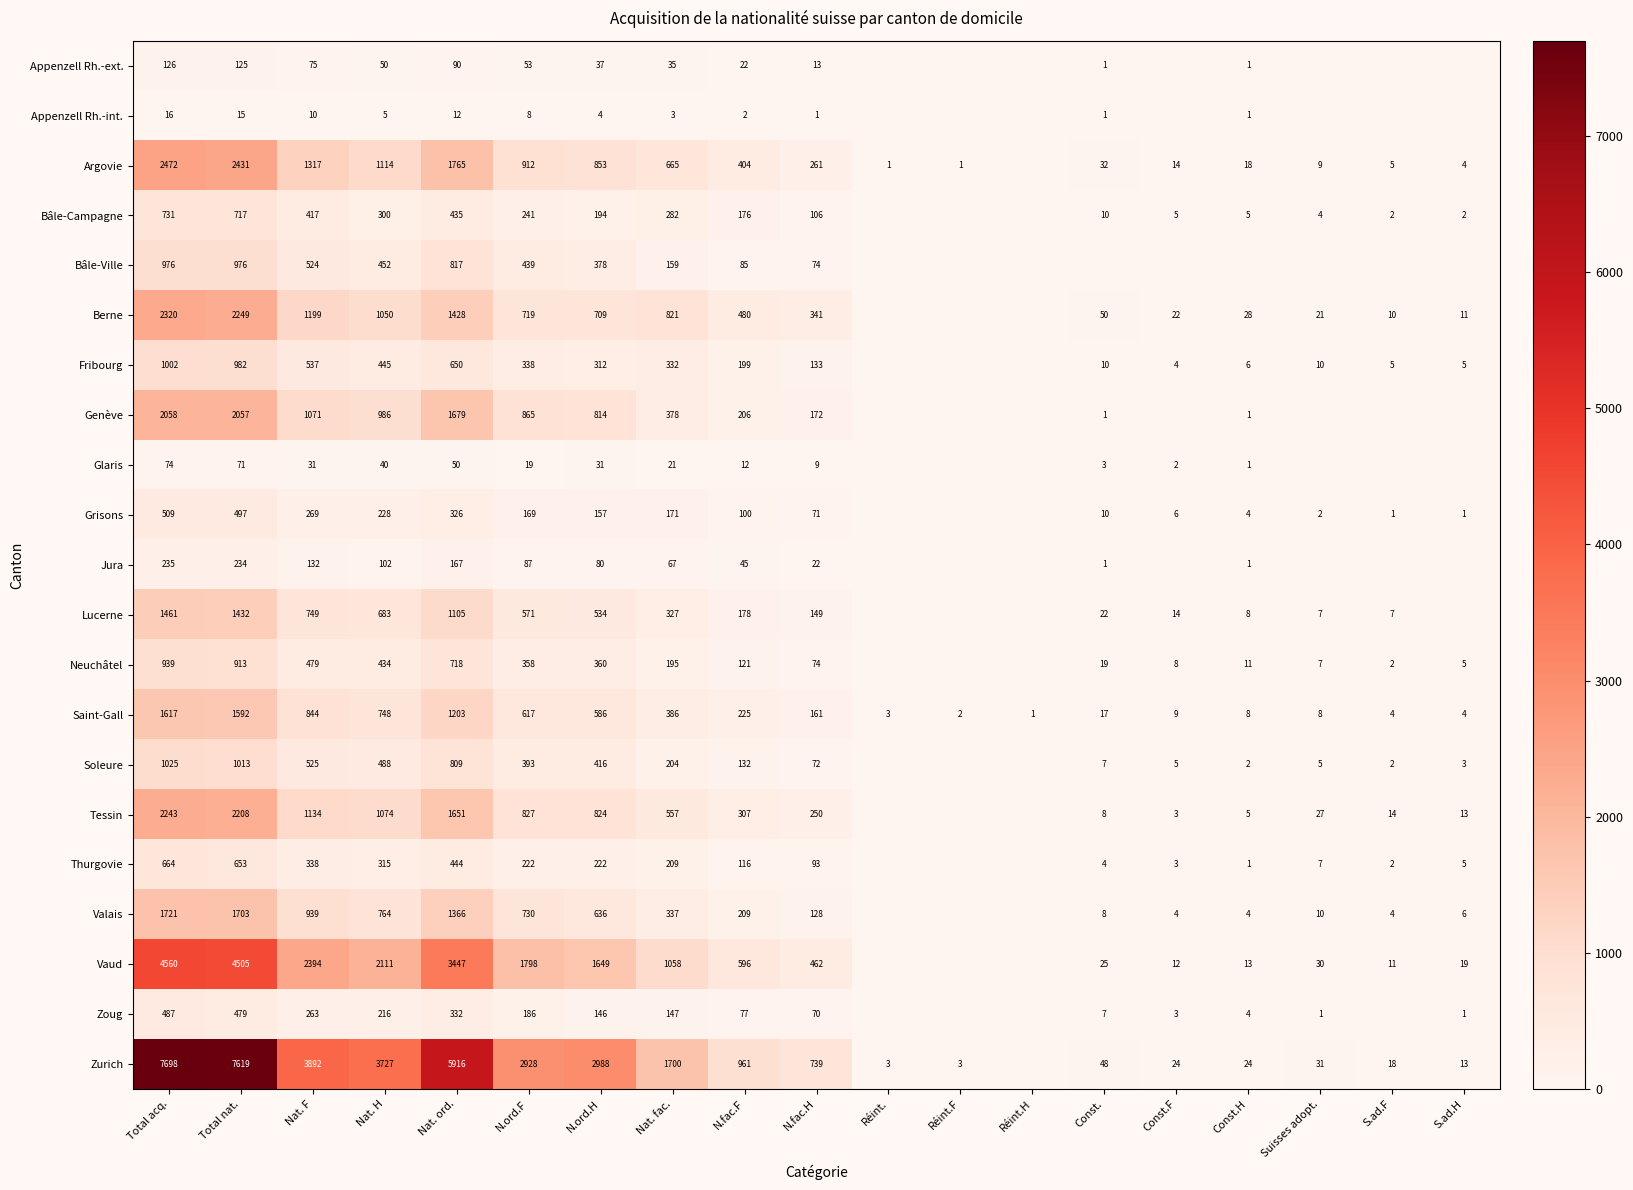

What is the total value across all series at Total nat.?

32471